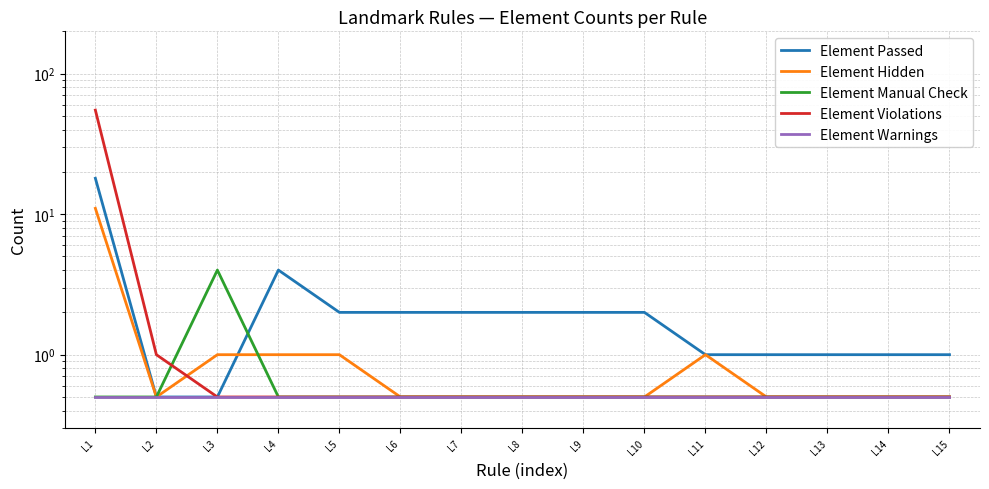

What is the value of the Element Hidden point at the 5th from the left?

1.0